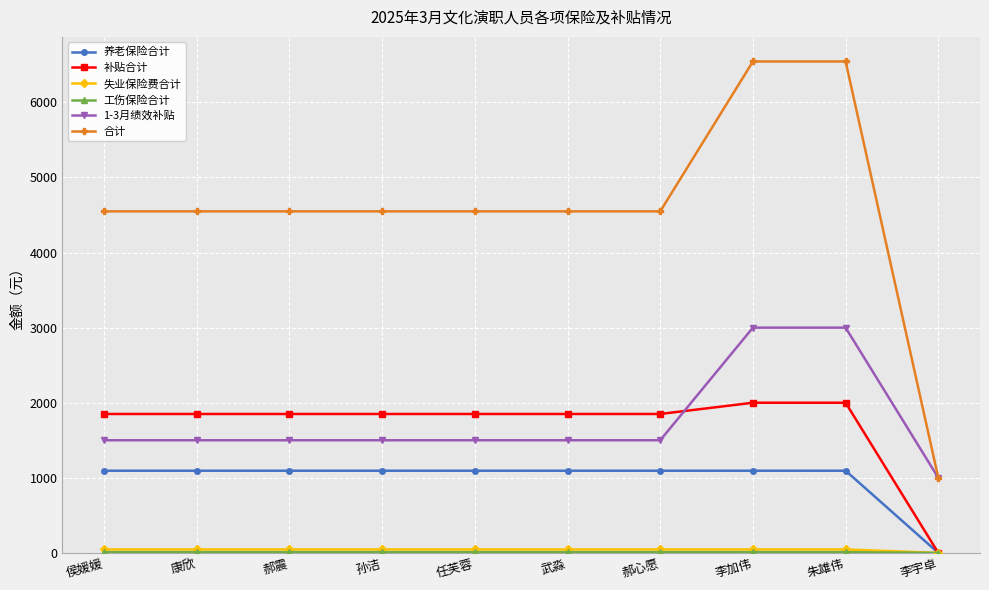

What is the total value across all series at 任芙蓉?

9047.7